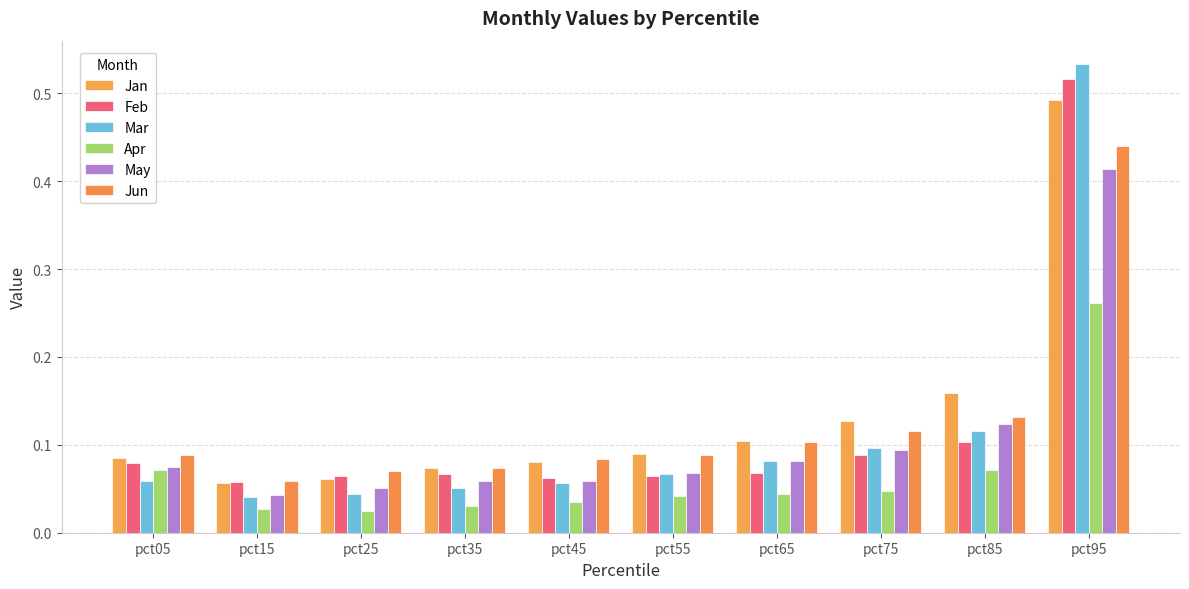

List the labels in order of May value, largest first.

pct95, pct85, pct75, pct65, pct05, pct55, pct45, pct35, pct25, pct15